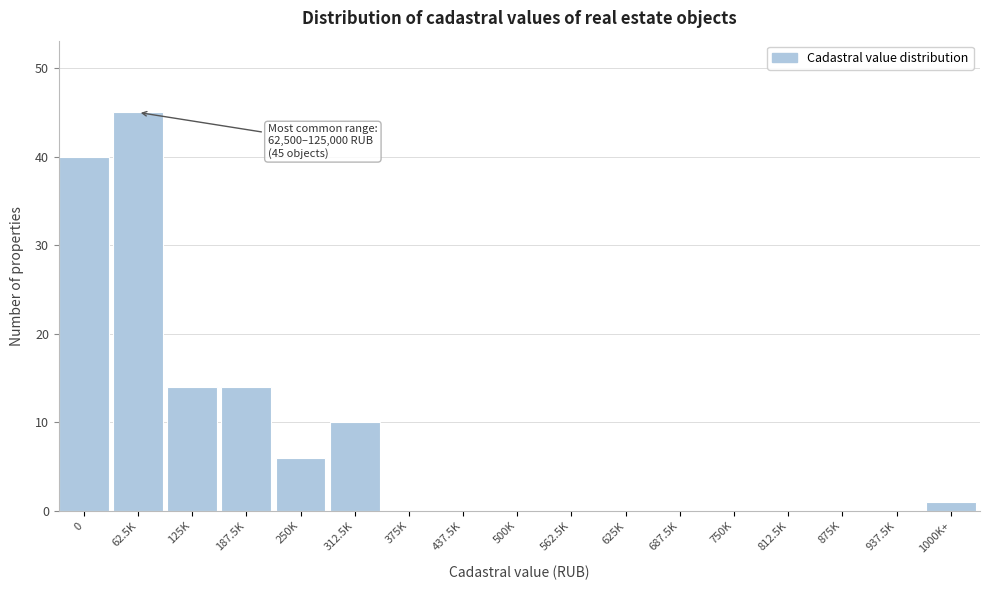

Reading left to right, extract all data points from this chart.

0=40	62.5K=45	125K=14	187.5K=14	250K=6	312.5K=10	375K=0	437.5K=0	500K=0	562.5K=0	625K=0	687.5K=0	750K=0	812.5K=0	875K=0	937.5K=0	1000K+=1